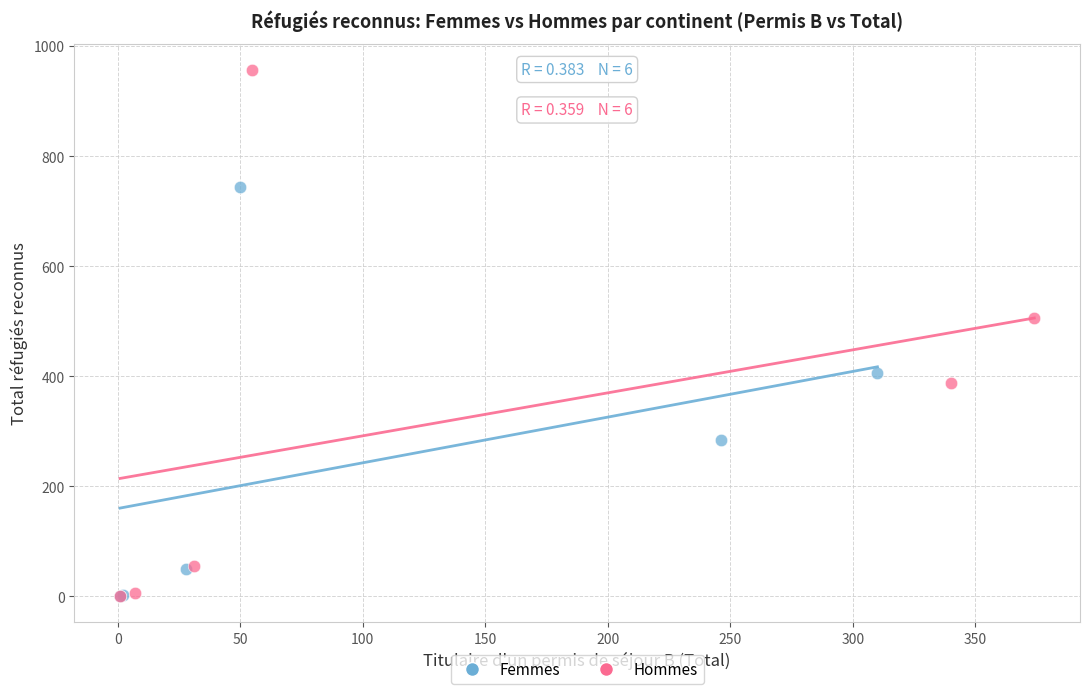

Which series contains the highest Y value?

Hommes